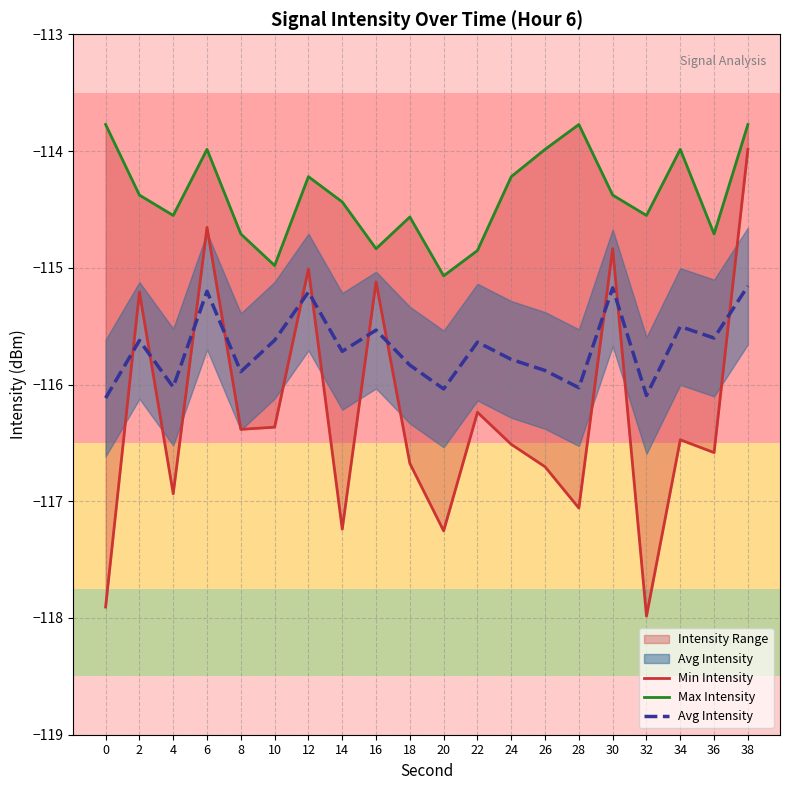

What is the value of the Max Intensity point at the 17th from the left?

-114.6